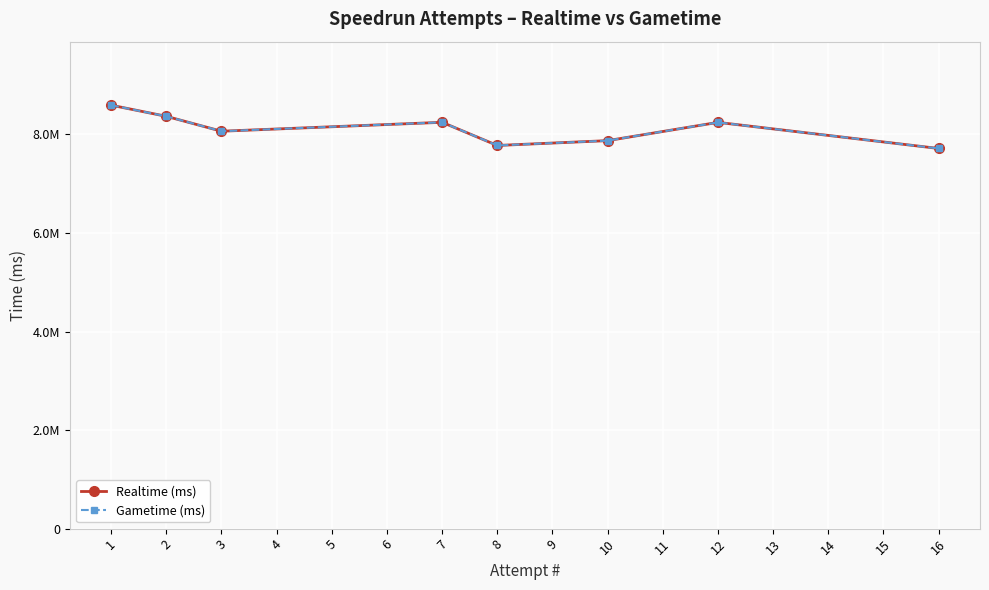

Which series has the widest spread of values?

Realtime (ms)